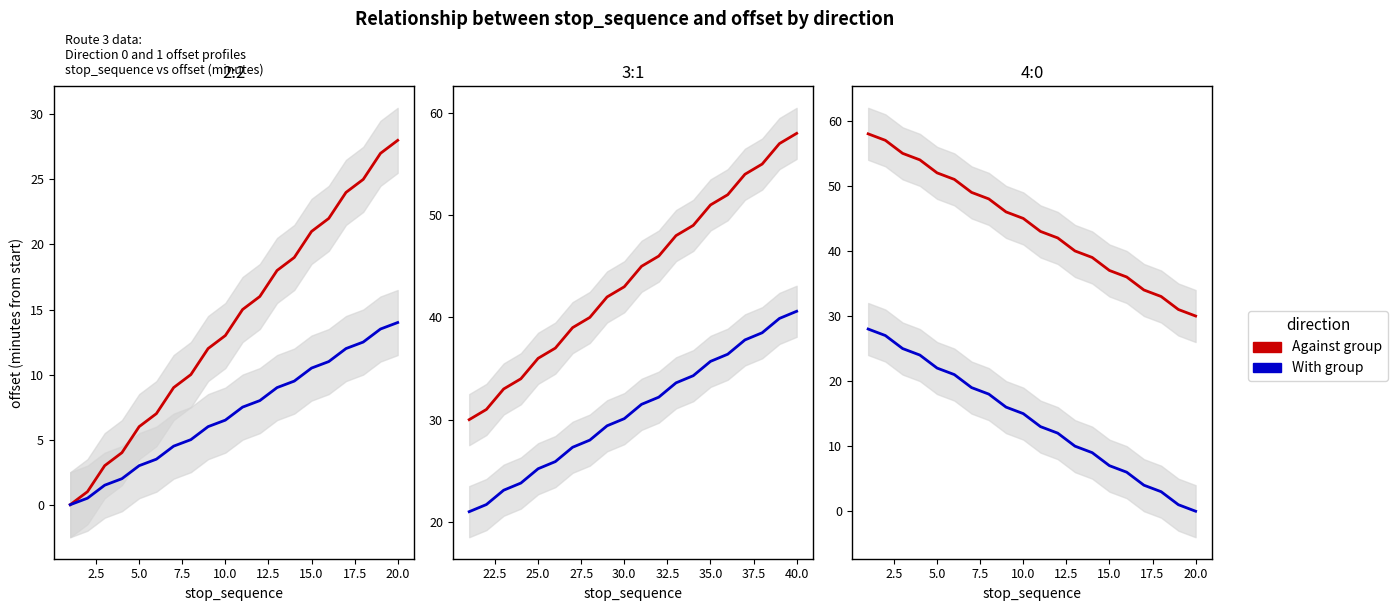

What is the maximum value for Against group?

58.0